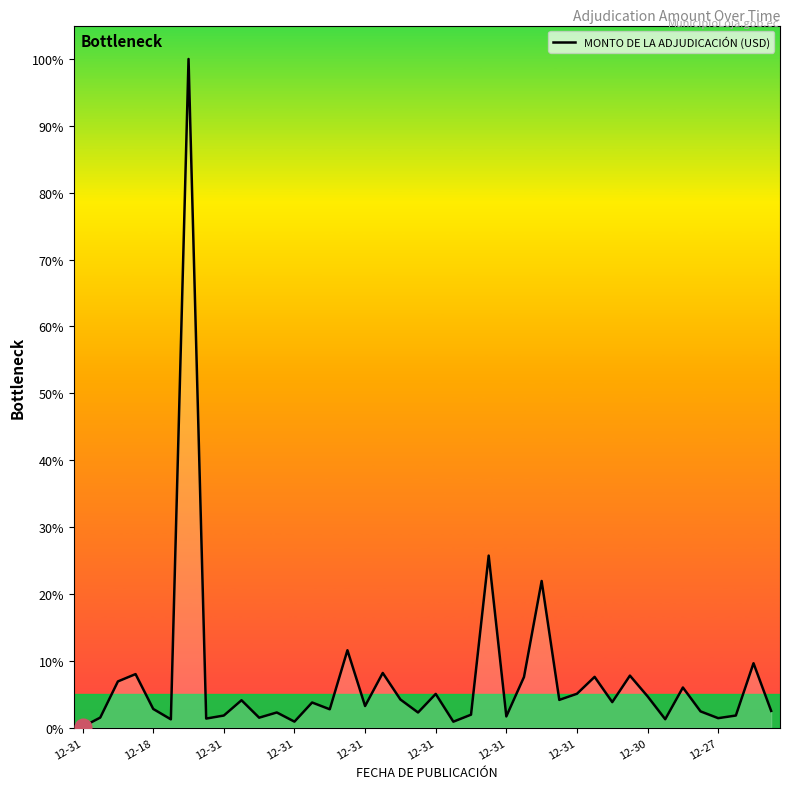

Does the chart have visible grid lines?

No